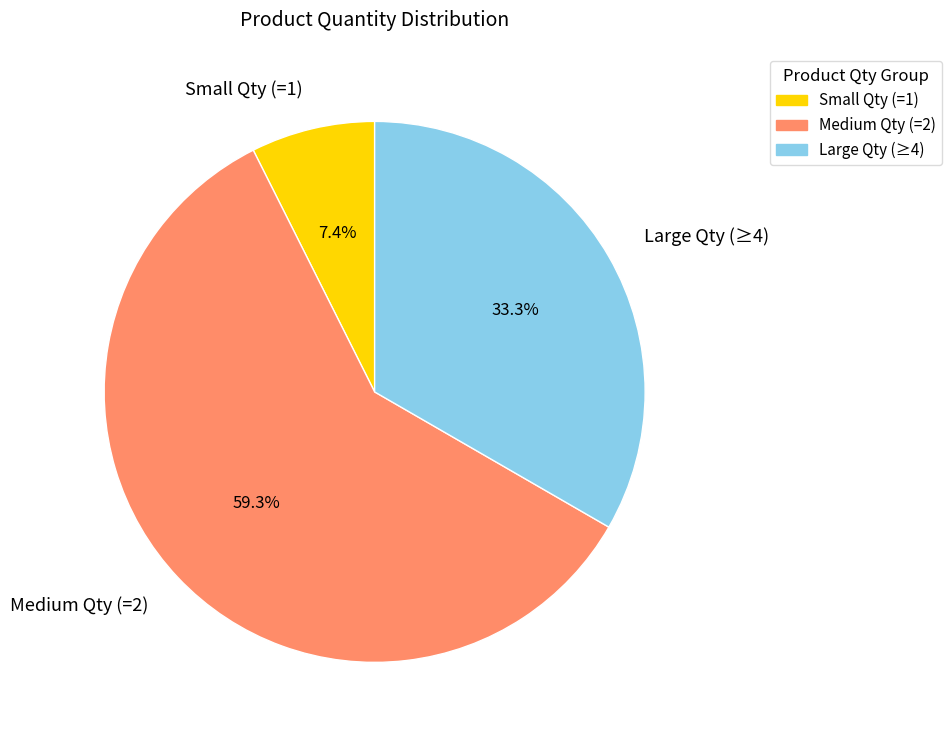

Between Medium Qty (=2) and Large Qty (≥4), which is larger?

Medium Qty (=2)